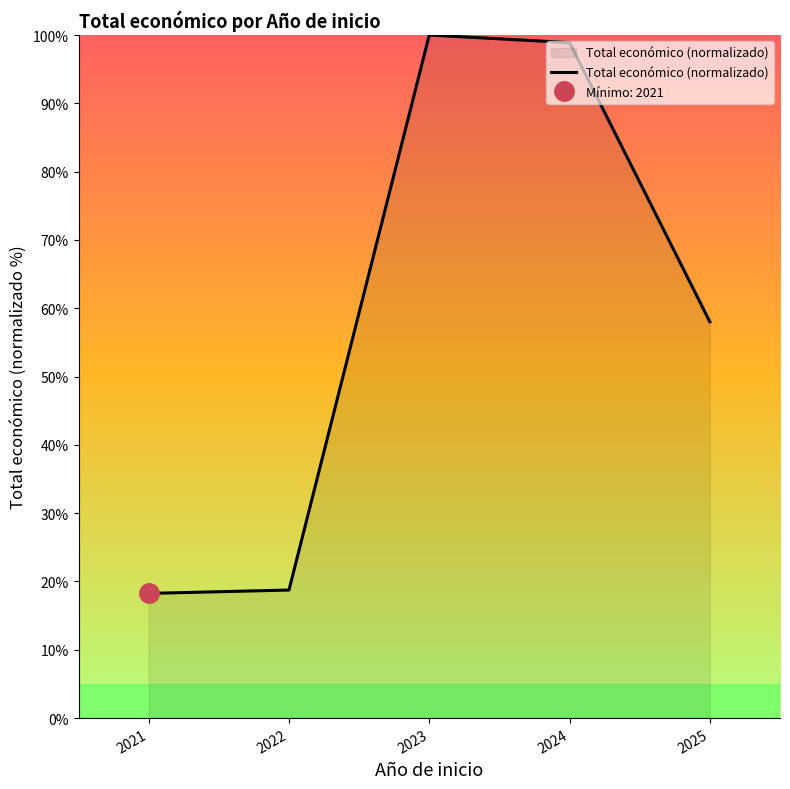

How many points are higher than both their immediate neighbors (excluding endpoints)?

1